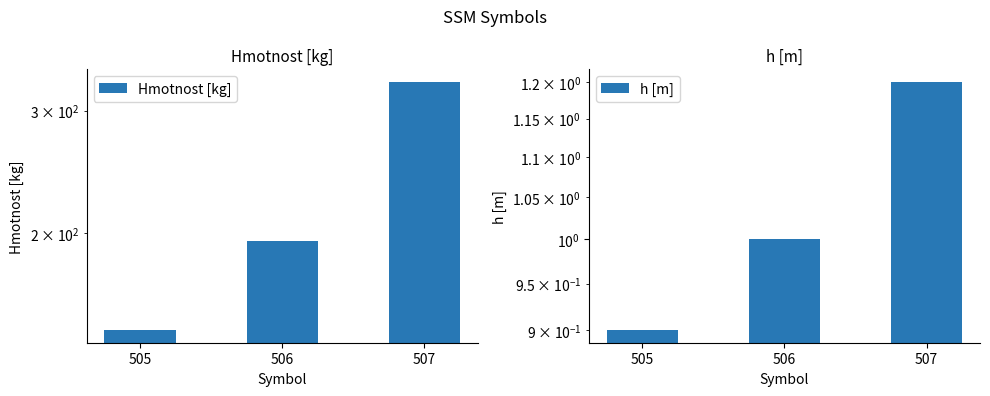

Reading right to left, what are all the values shown in this chart?

Hmotnost [kg]: 330.0	195.0	145.0
h [m]: 1.2	1.0	0.9